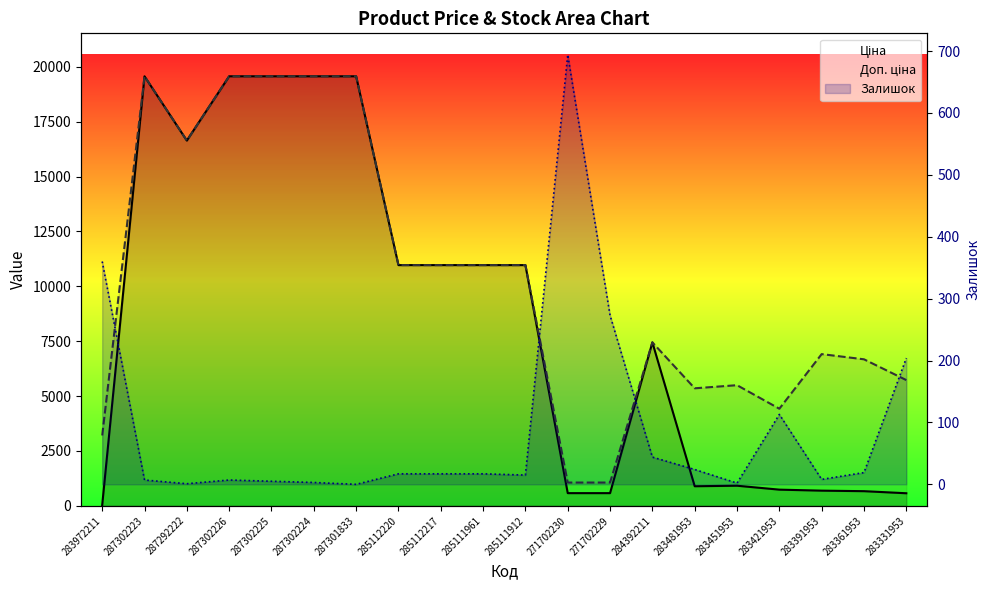

At which category is the sum across all series the highest?

287302223